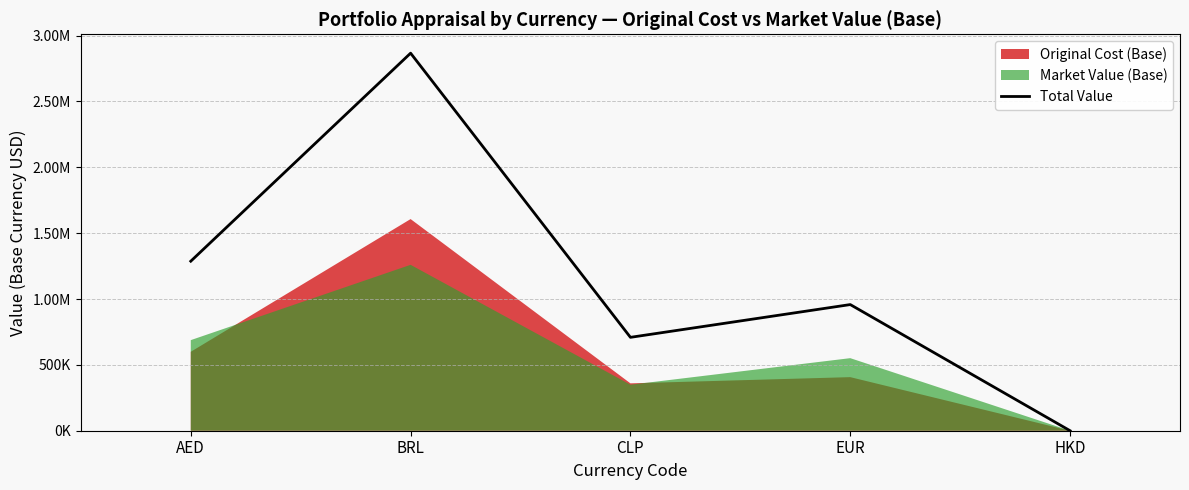

How many points are lower than both their immediate neighbors (excluding endpoints)?

1